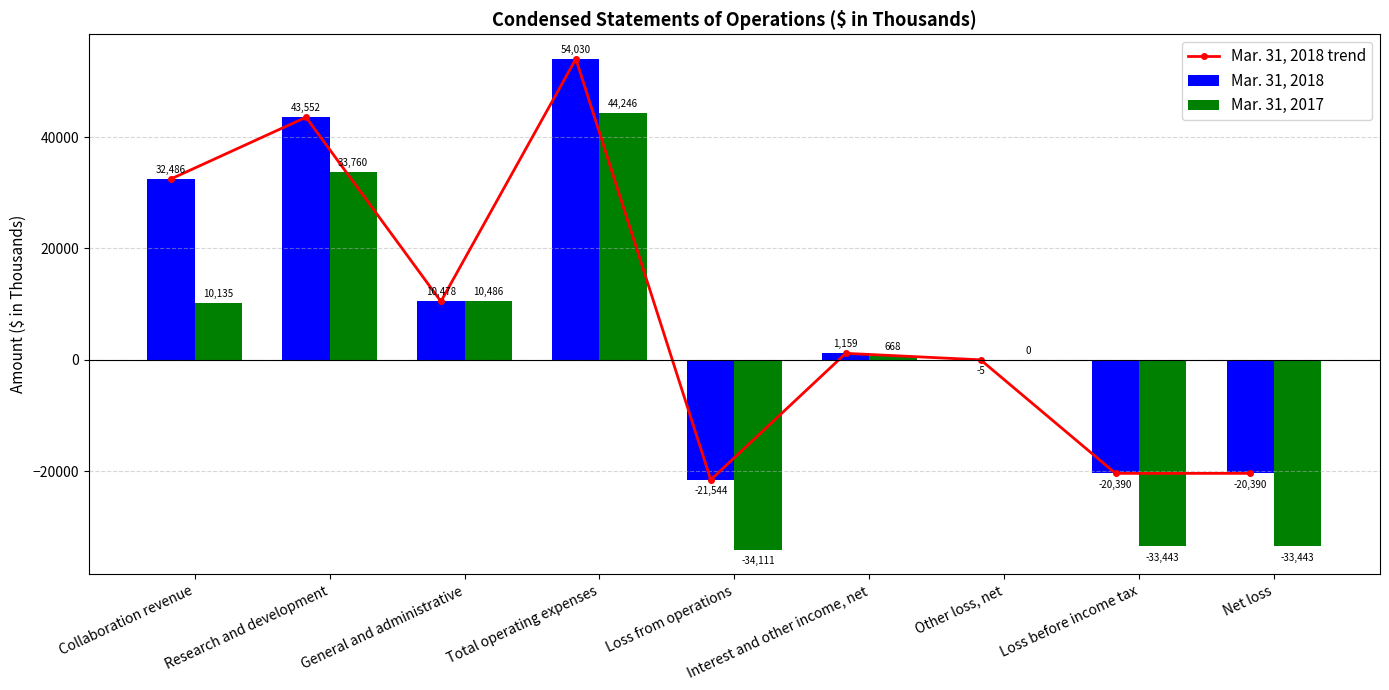

Which series changed the most between Total operating expenses and Interest and other income, net?

Mar. 31, 2018 trend